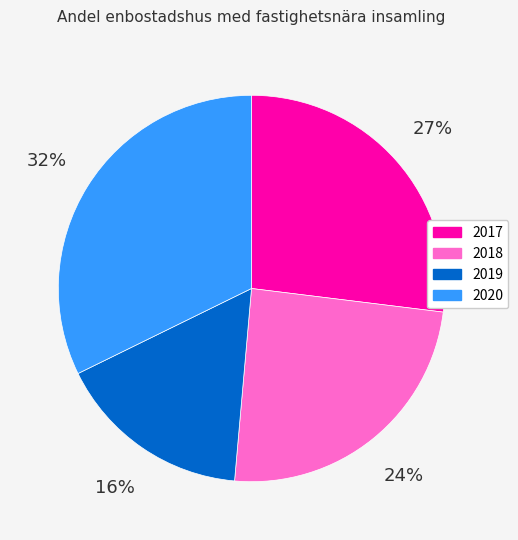

Between 2017 and 2018, which is larger?

2017